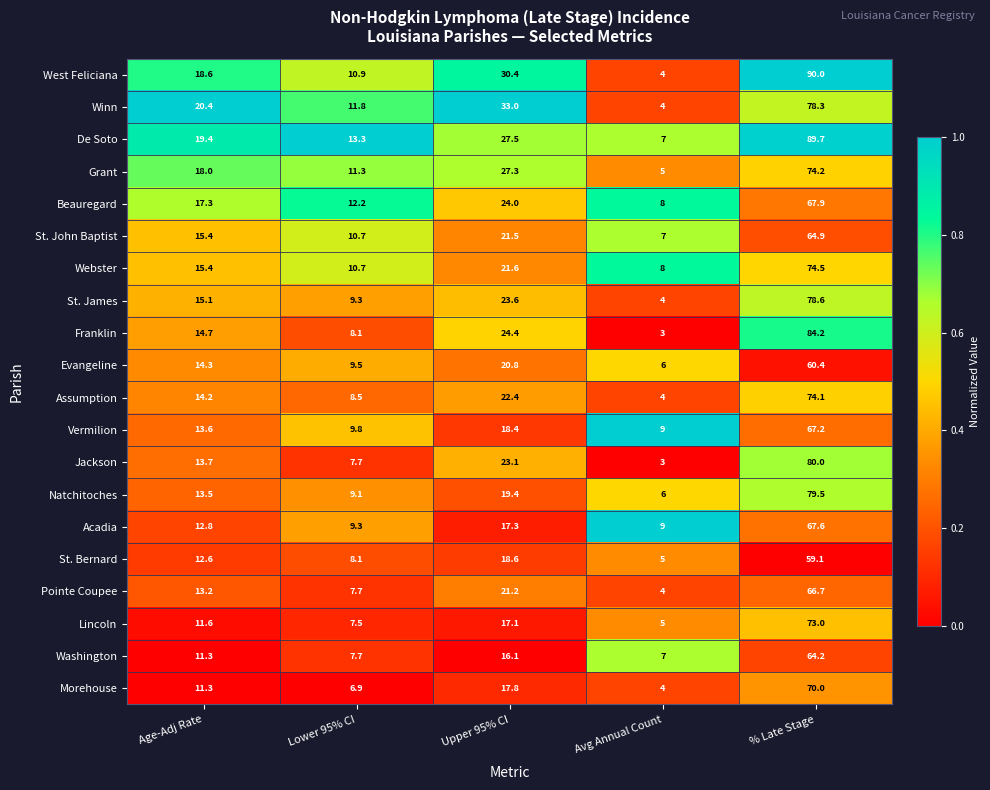

What is the spread (max minus min) of values at % Late Stage?

30.9